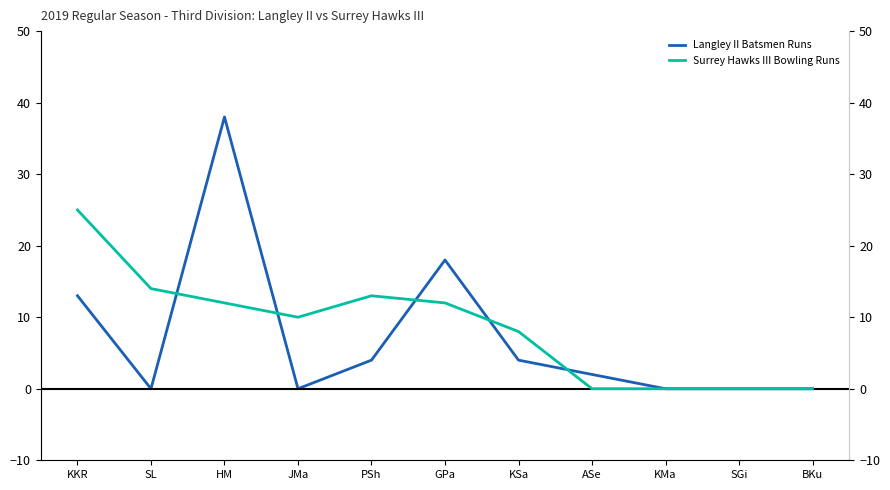

Is it true that Langley II Batsmen Runs equals 0 at SL?

True